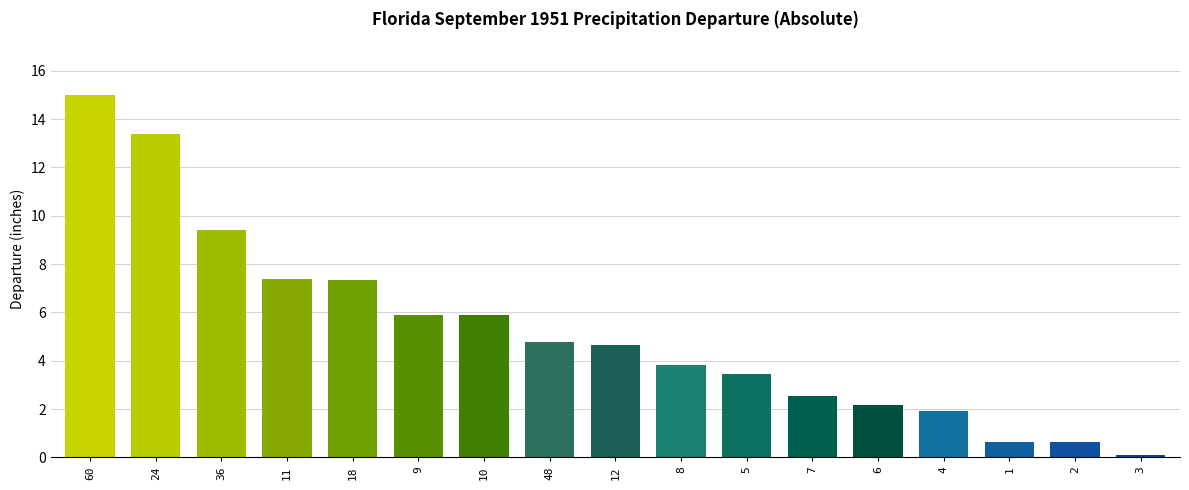

What is the minimum value shown in the chart?

0.1